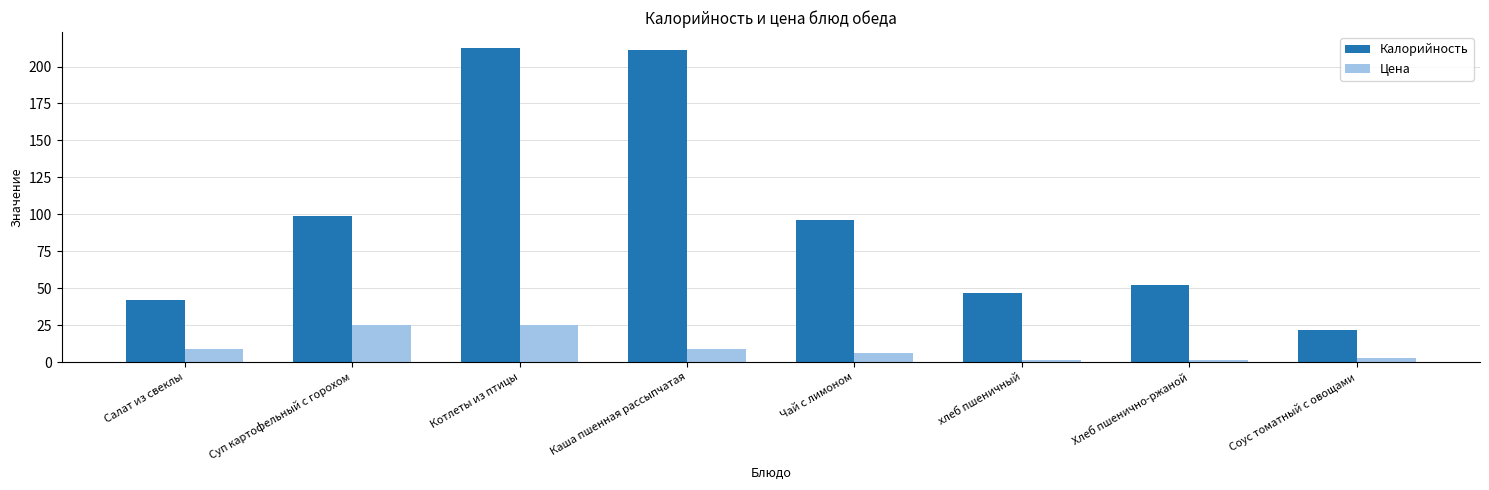

Which series has the widest spread of values?

Калорийность